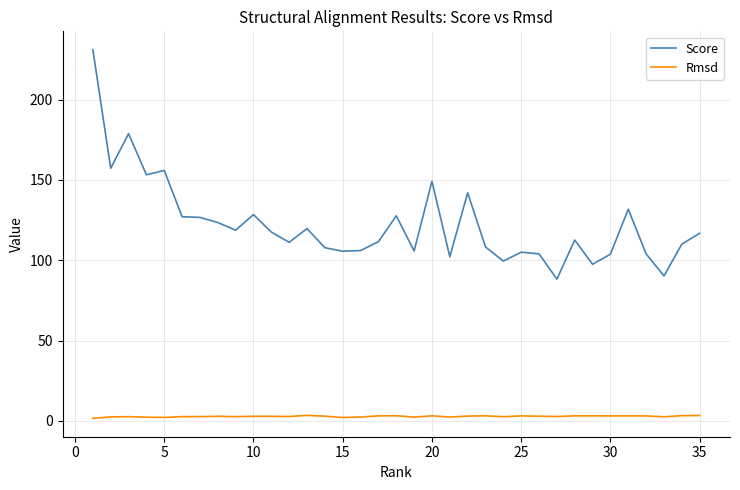

Which series has the largest range (max minus min)?

Score